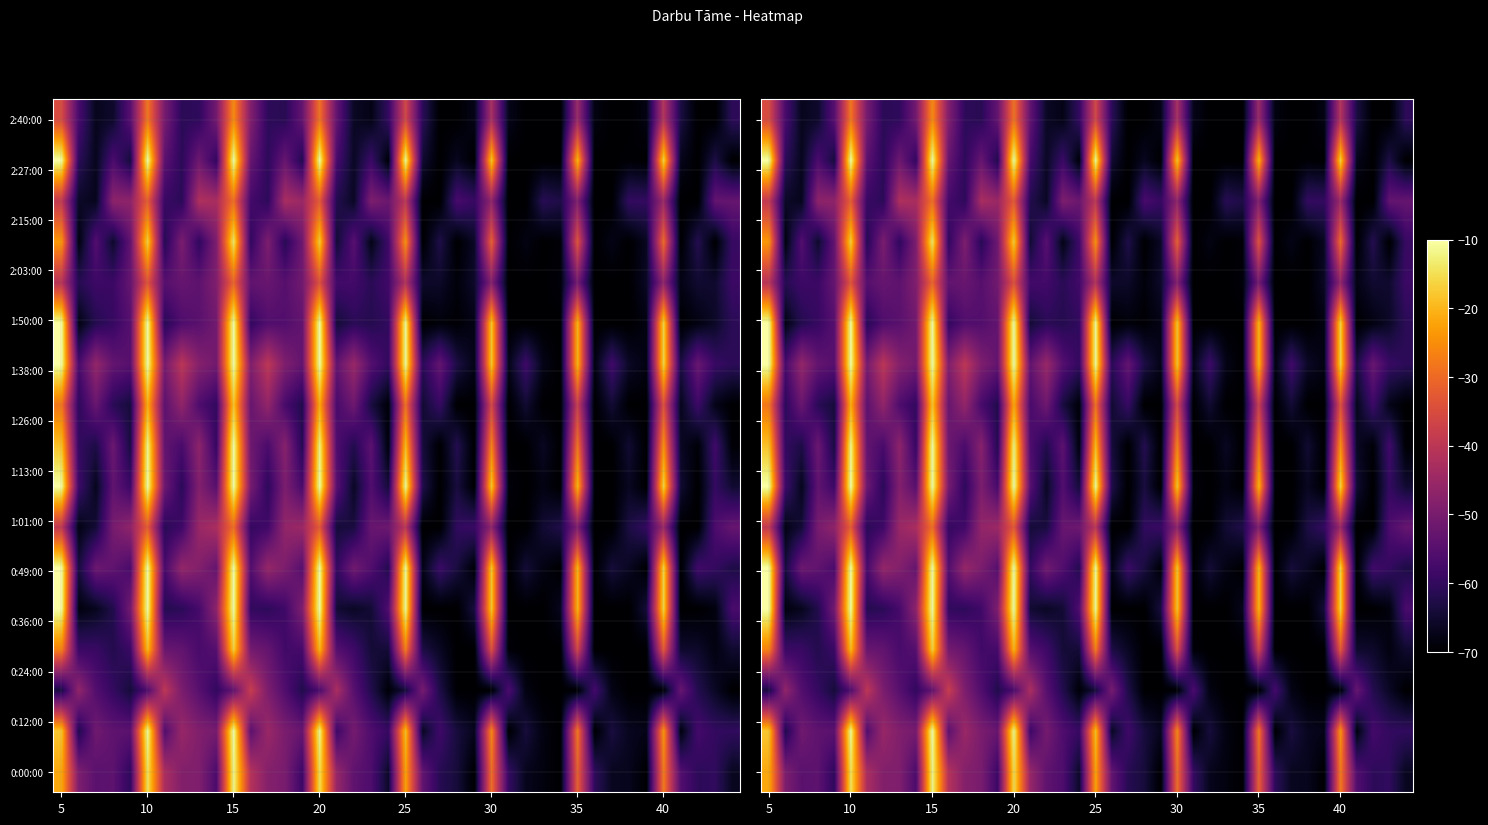

At how many categories does at least one series exceed -37?

8